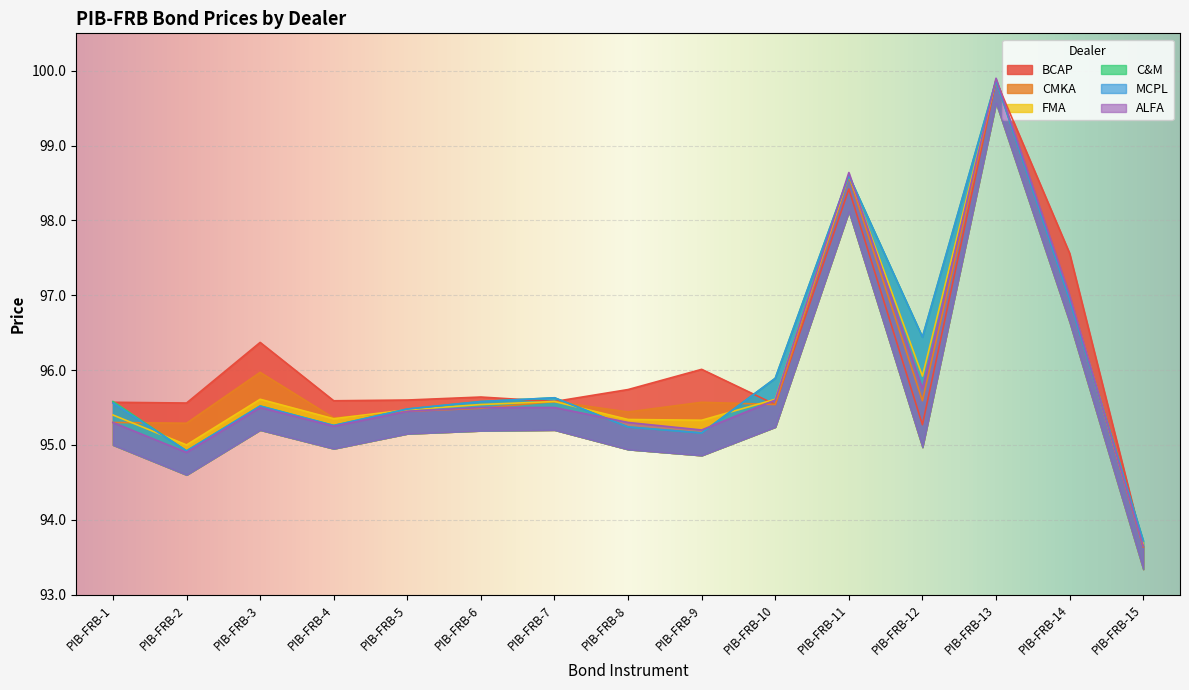

At PIB-FRB-15, list the series in order from largest to smallest.

C&M, MCPL, FMA, ALFA, BCAP, CMKA